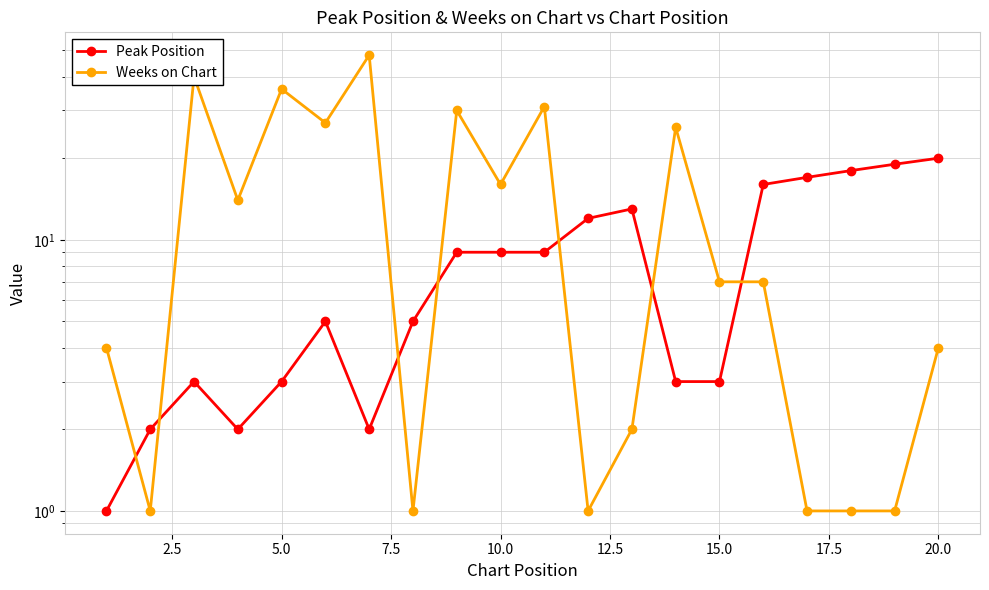

List the series in order of their overall mean, highest first.

Weeks on Chart, Peak Position